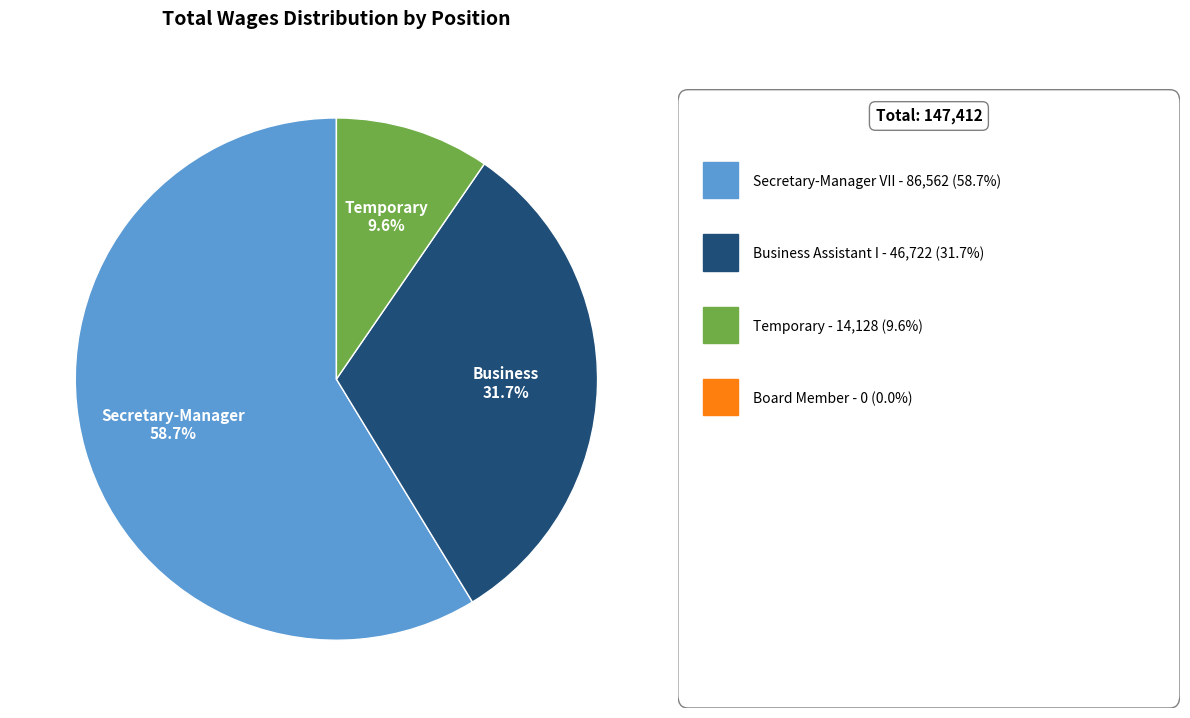

Does any single category account for the majority?

Yes